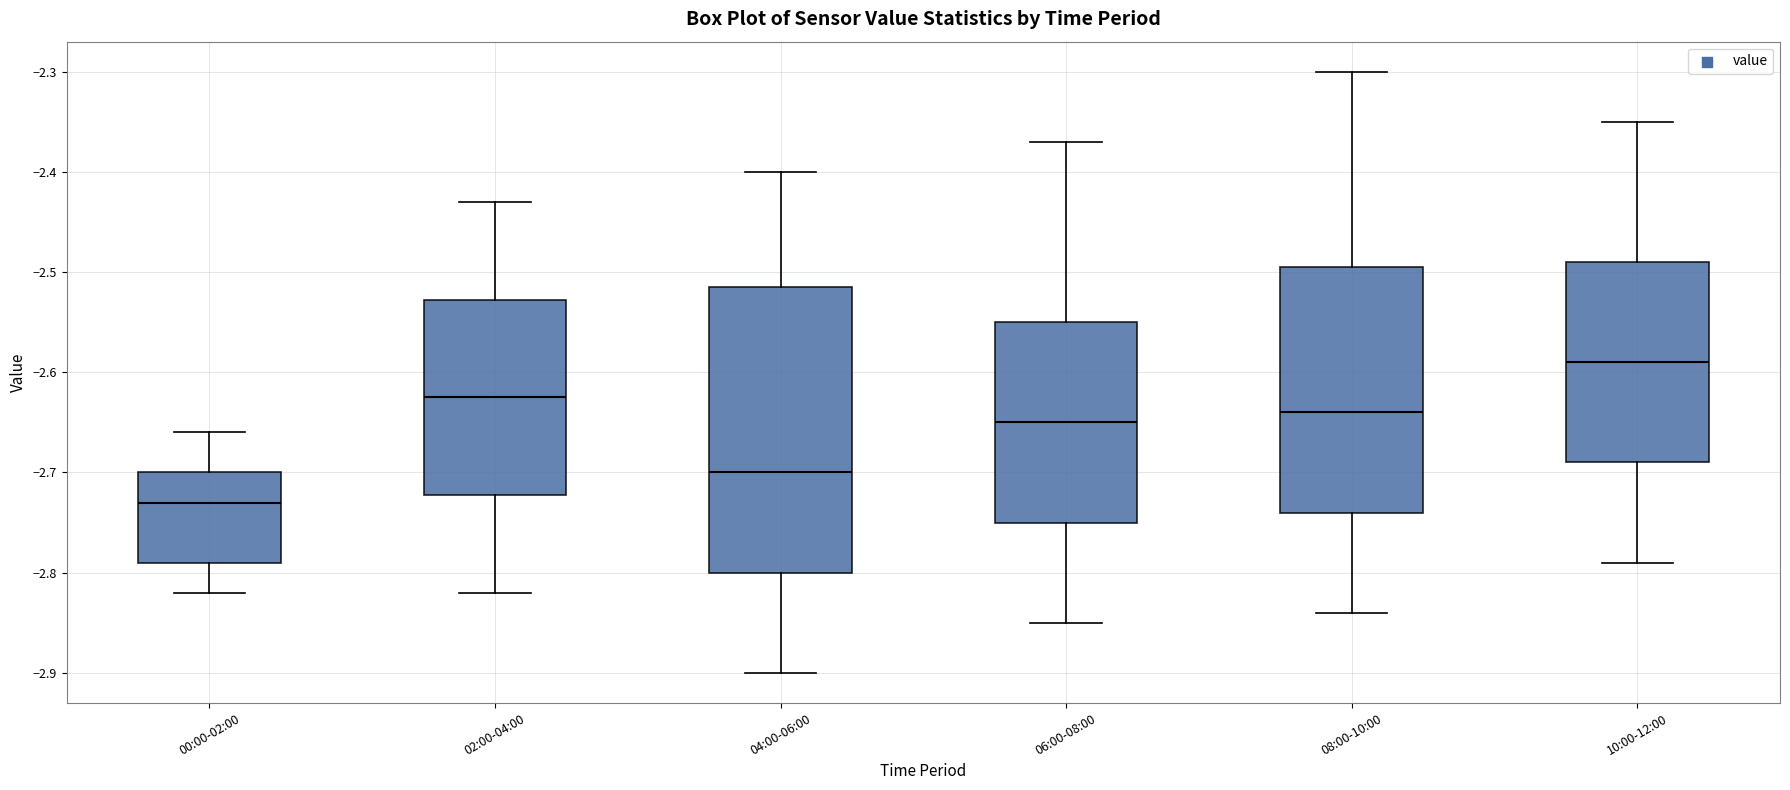

Reading left to right, read every box against the y-axis: the position of its median line, the range the box covers, and the ends of its whiskers. The values are not printed on the chart, so give them approximately, as read against the axis.

00:00-02:00: median -2.73, box -2.79 to -2.70, whiskers -2.82 to -2.66
02:00-04:00: median -2.62, box -2.72 to -2.53, whiskers -2.82 to -2.43
04:00-06:00: median -2.70, box -2.80 to -2.51, whiskers -2.90 to -2.40
06:00-08:00: median -2.65, box -2.75 to -2.55, whiskers -2.85 to -2.37
08:00-10:00: median -2.64, box -2.74 to -2.49, whiskers -2.84 to -2.30
10:00-12:00: median -2.59, box -2.69 to -2.49, whiskers -2.79 to -2.35